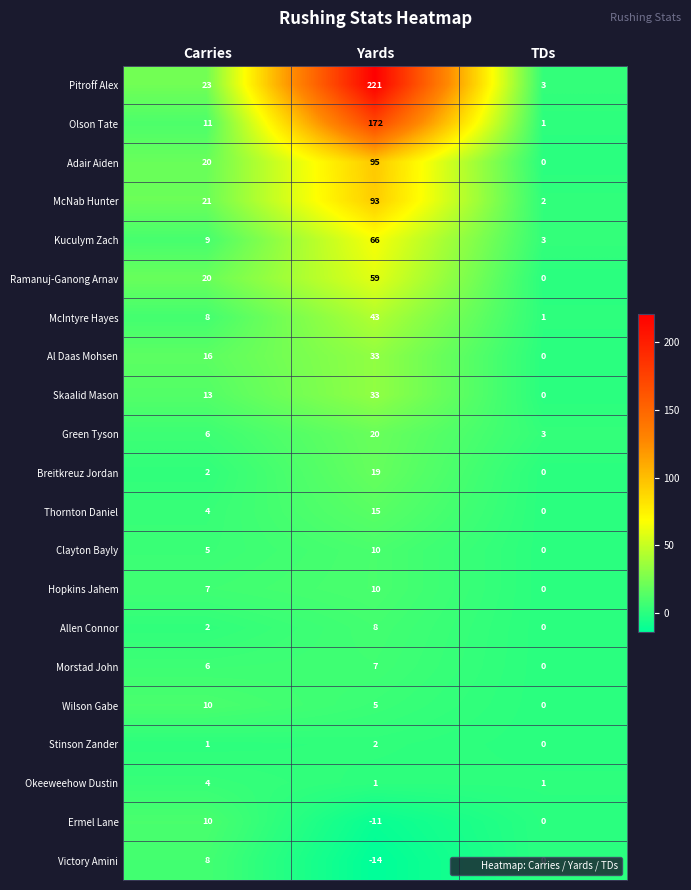

At which label does Wilson Gabe reach its minimum?

TDs